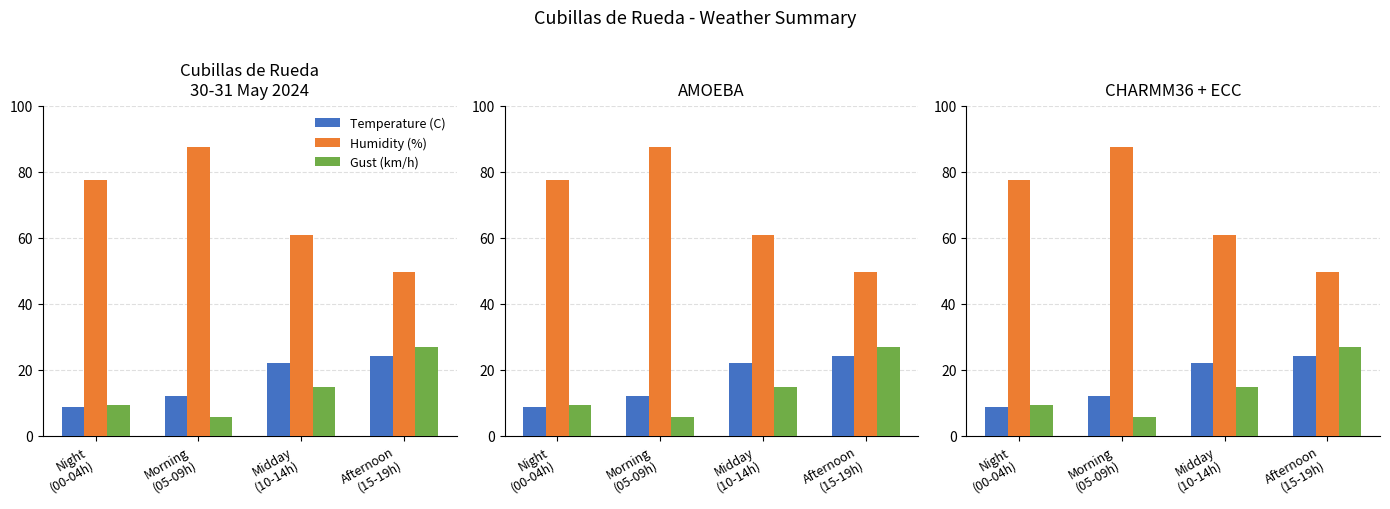

At how many categories does at least one series exceed 57?

3